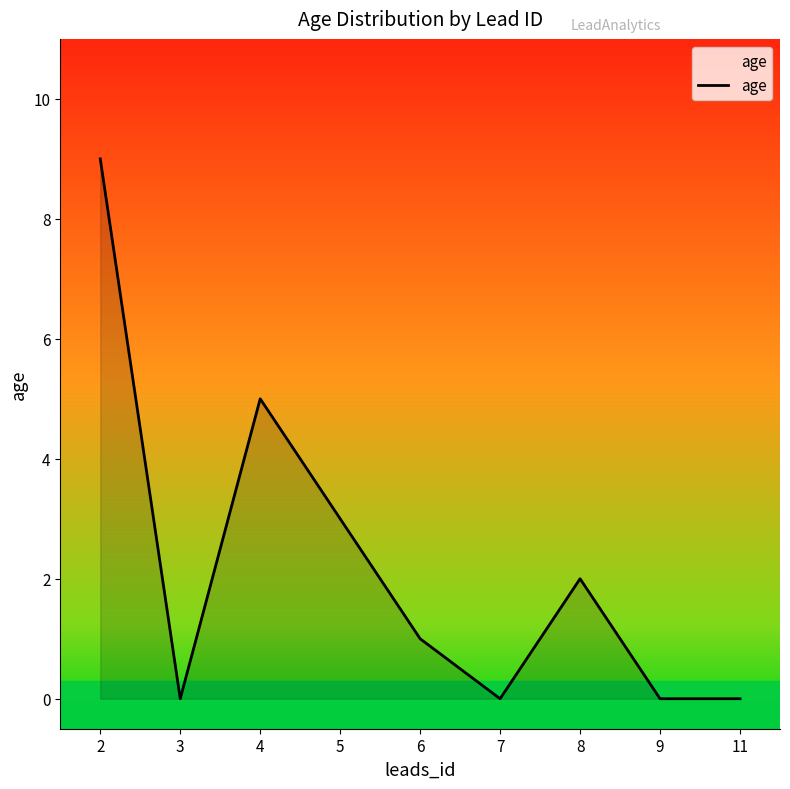

Reading left to right, transcribe all the data shown in this chart.

2=9	3=0	4=5	5=3	6=1	7=0	8=2	9=0	11=0